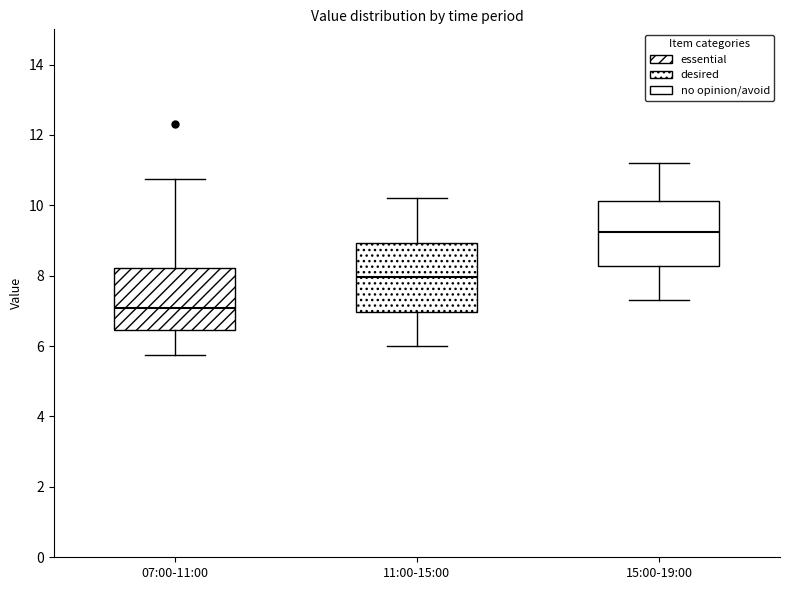

Where is the lower edge of the box for 07:00-11:00 on the y-axis? The values are not printed on the chart, so give them approximately, as read against the axis.

6.4